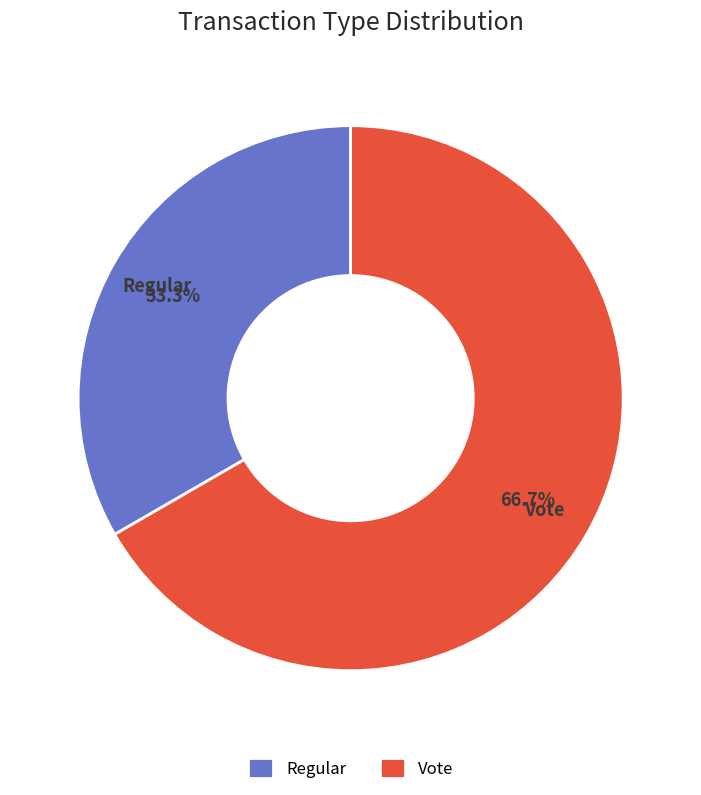

Count the number of slices in the pie.

2